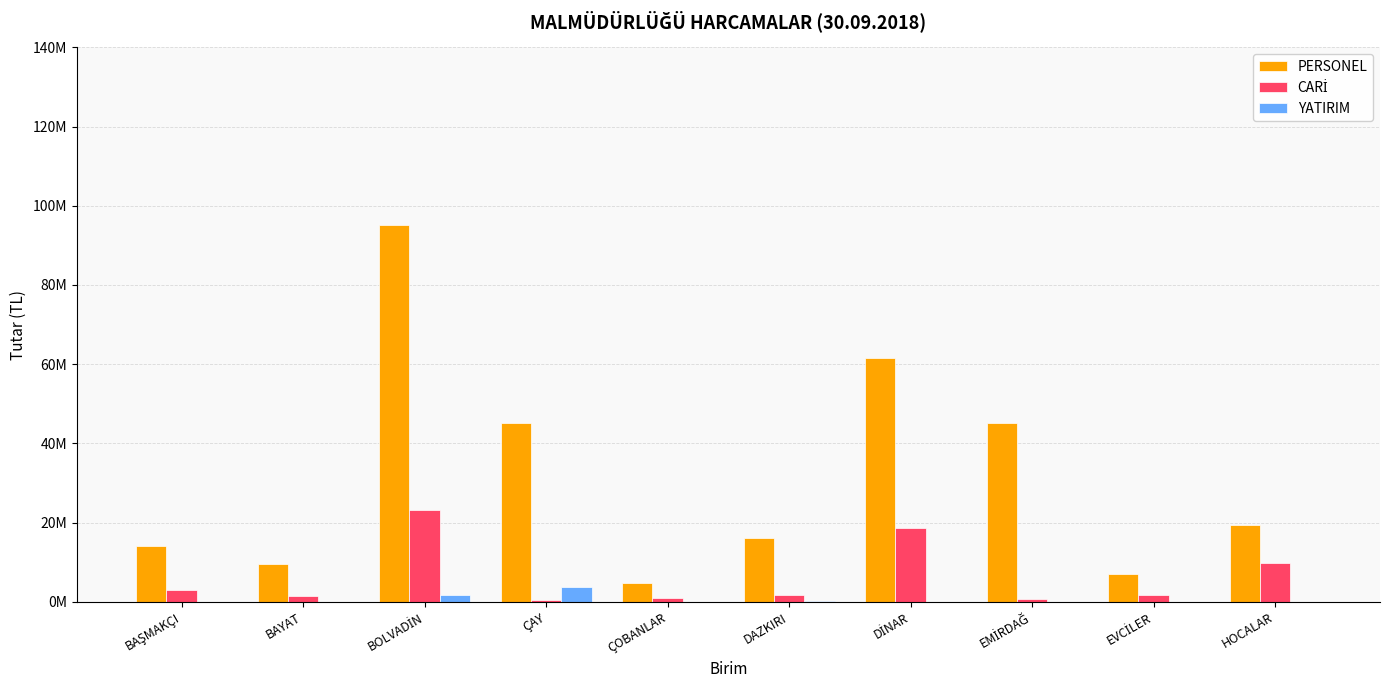

Which series has the widest spread of values?

PERSONEL